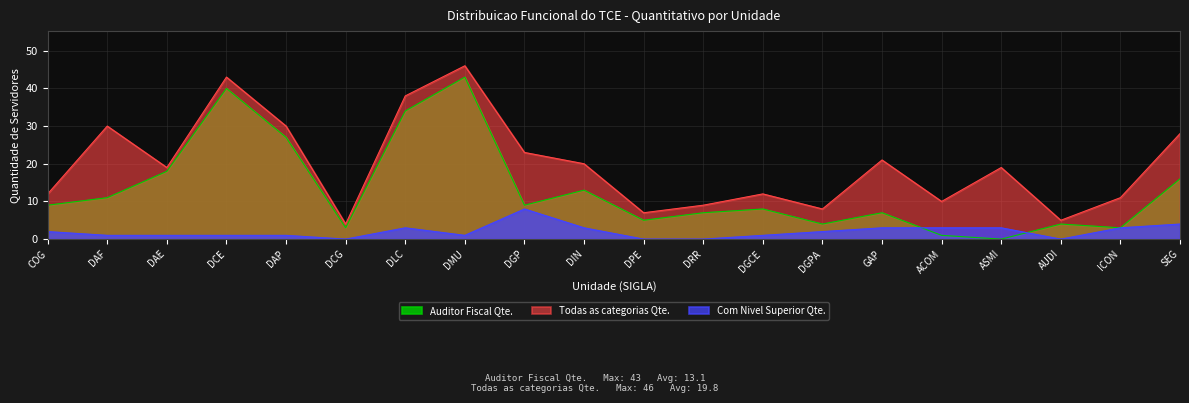

Rank the series by their maximum value, from lowest to highest.

Com Nivel Superior Qte., Auditor Fiscal Qte., Todas as categorias Qte.